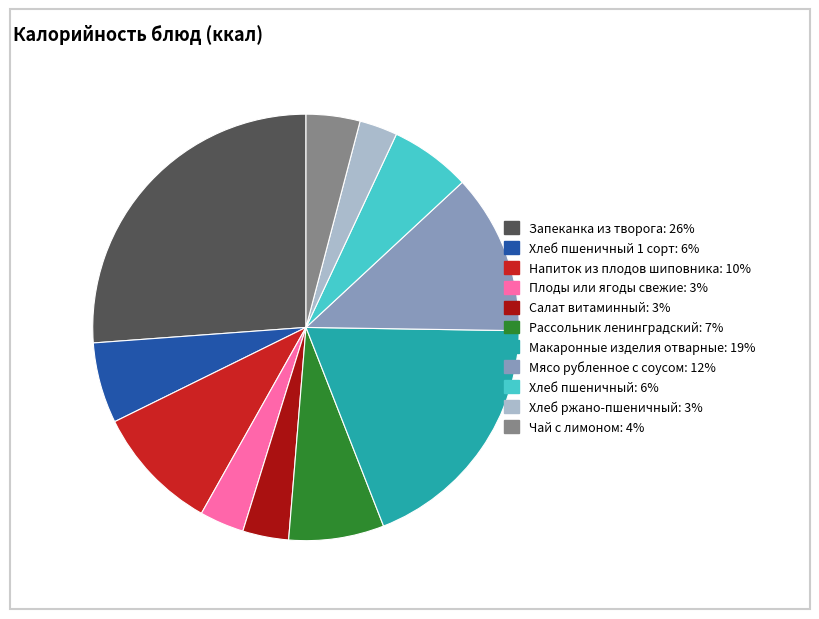

Approximately how many times larger is the value at Макаронные изделия отварные: 19% compared to Хлеб пшеничный 1 сорт: 6%?

3.1